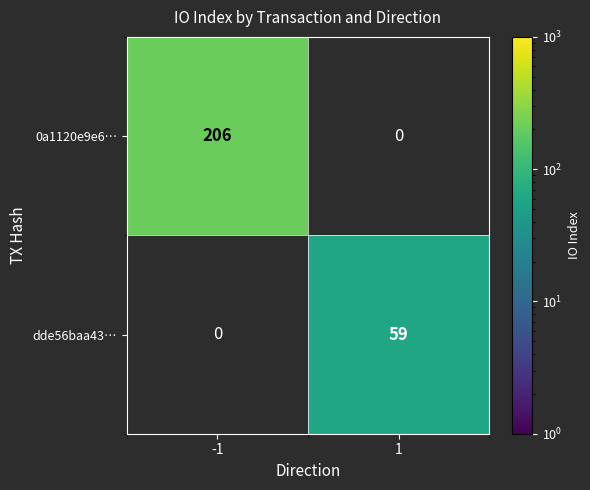

Is the value of 0a1120e9e6… at -1 greater than the value of dde56baa43… at 1?

Yes